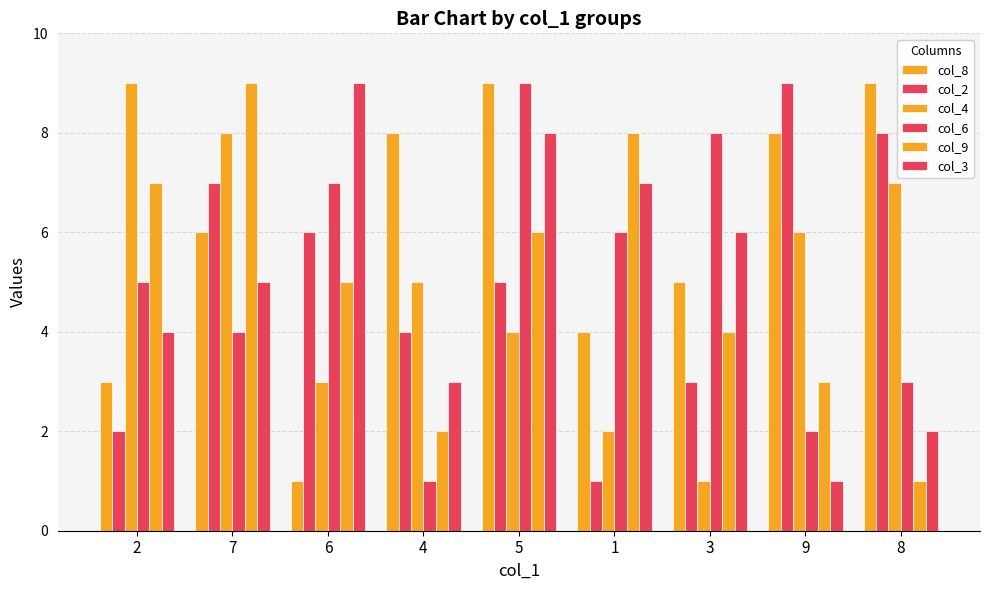

How many values in the col_4 series are below 5?

4